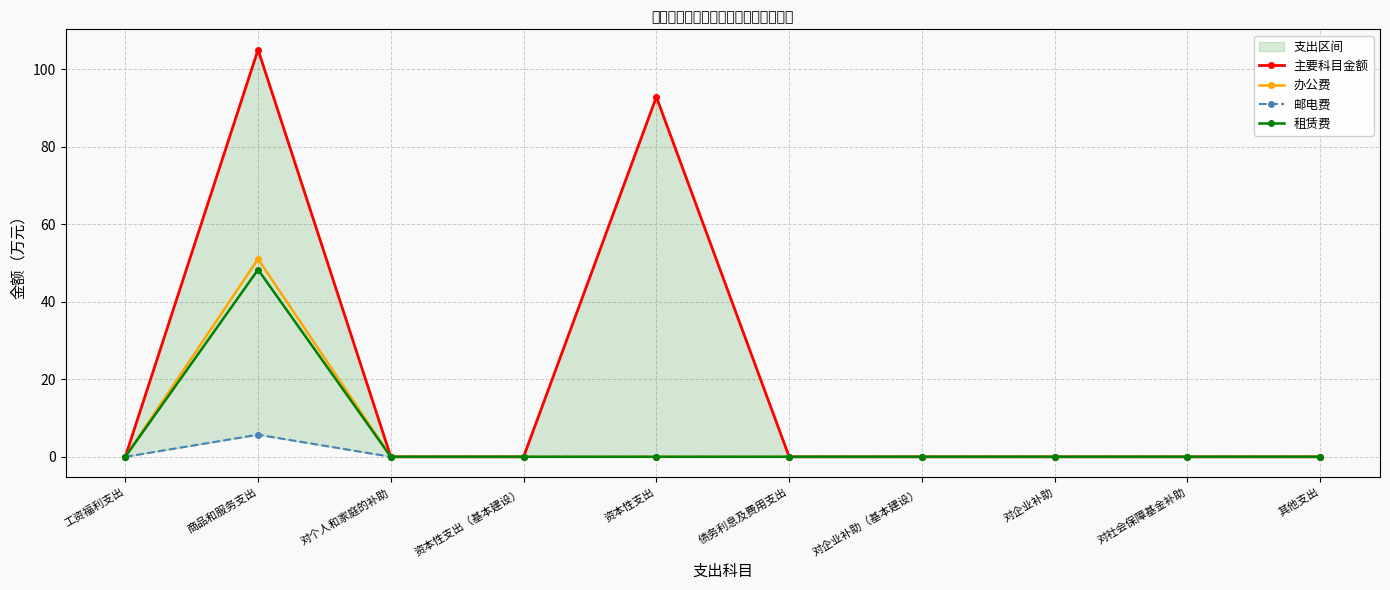

Reading left to right, extract all data points from this chart.

主要科目金额: 工资福利支出=0.0	商品和服务支出=105.0	对个人和家庭的补助=0.0	资本性支出（基本建设）=0.0	资本性支出=92.8	债务利息及费用支出=0.0	对企业补助（基本建设）=0.0	对企业补助=0.0	对社会保障基金补助=0.0	其他支出=0.0
办公费: 工资福利支出=0.0	商品和服务支出=51.0	对个人和家庭的补助=0.0	资本性支出（基本建设）=0.0	资本性支出=0.0	债务利息及费用支出=0.0	对企业补助（基本建设）=0.0	对企业补助=0.0	对社会保障基金补助=0.0	其他支出=0.0
邮电费: 工资福利支出=0.0	商品和服务支出=5.7	对个人和家庭的补助=0.0	资本性支出（基本建设）=0.0	资本性支出=0.0	债务利息及费用支出=0.0	对企业补助（基本建设）=0.0	对企业补助=0.0	对社会保障基金补助=0.0	其他支出=0.0
租赁费: 工资福利支出=0.0	商品和服务支出=48.3	对个人和家庭的补助=0.0	资本性支出（基本建设）=0.0	资本性支出=0.0	债务利息及费用支出=0.0	对企业补助（基本建设）=0.0	对企业补助=0.0	对社会保障基金补助=0.0	其他支出=0.0